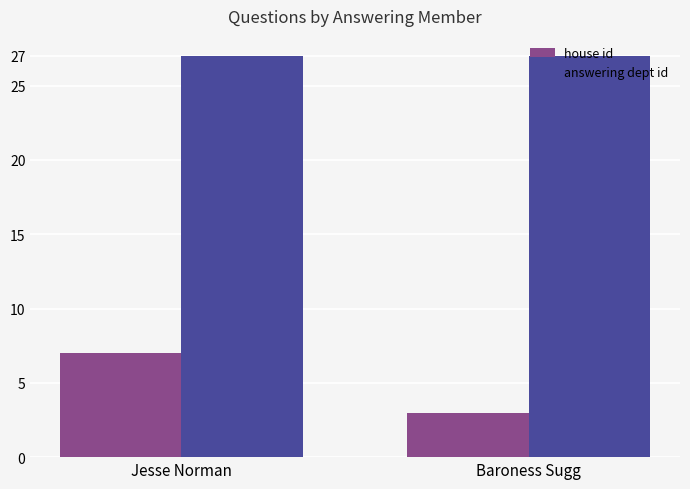

At Baroness Sugg, list the series in order from smallest to largest.

house id, answering dept id